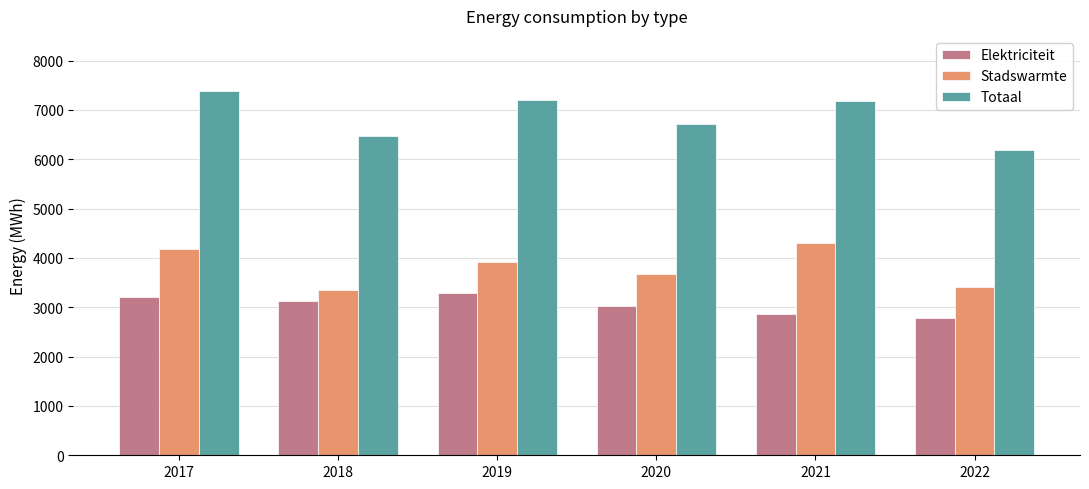

At 2022, list the series in order from smallest to largest.

Elektriciteit, Stadswarmte, Totaal